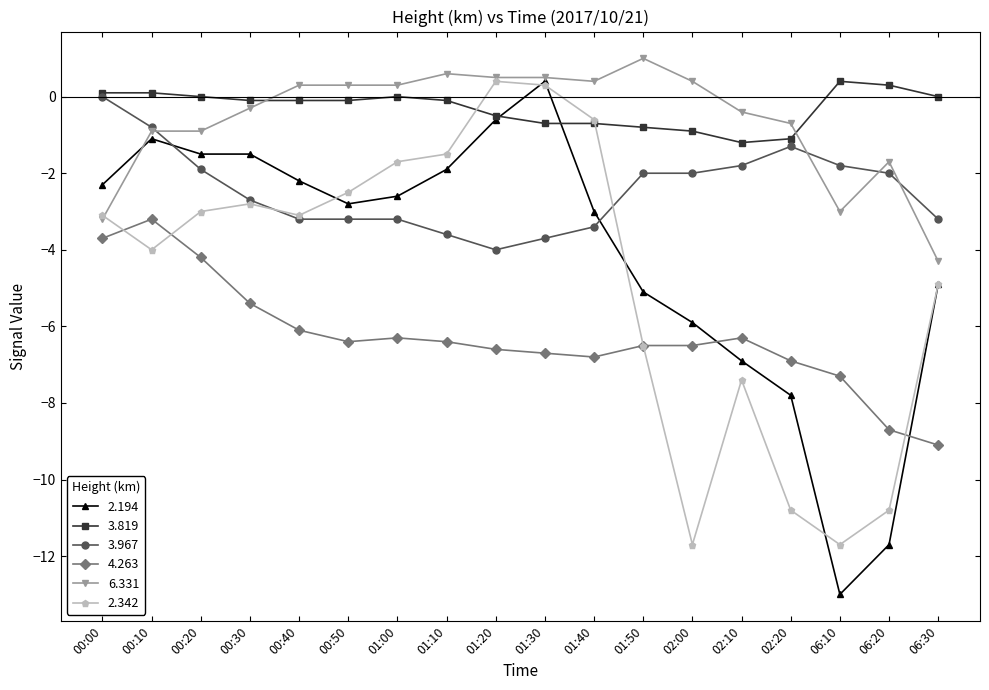

Which series has the widest spread of values?

2.194